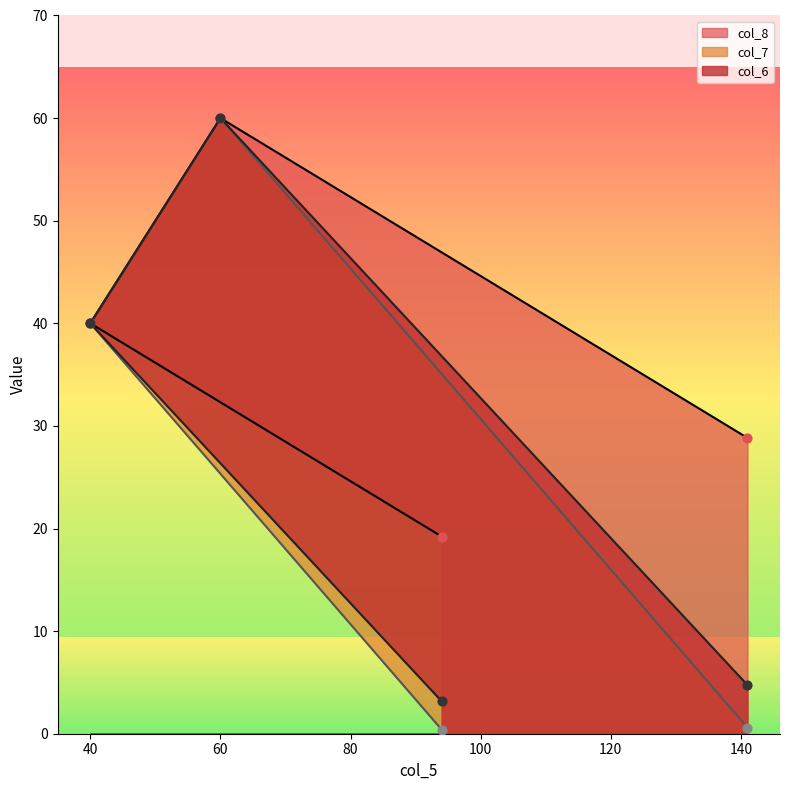

Which series contains the highest Y value?

col_6